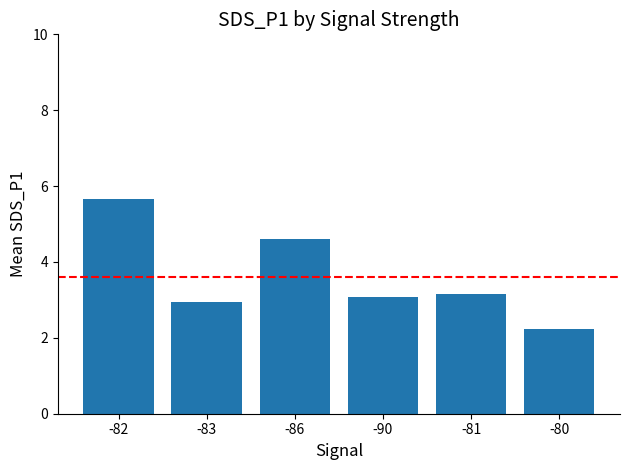

The chart shows a value of 1.6 at -83. True or false?

False